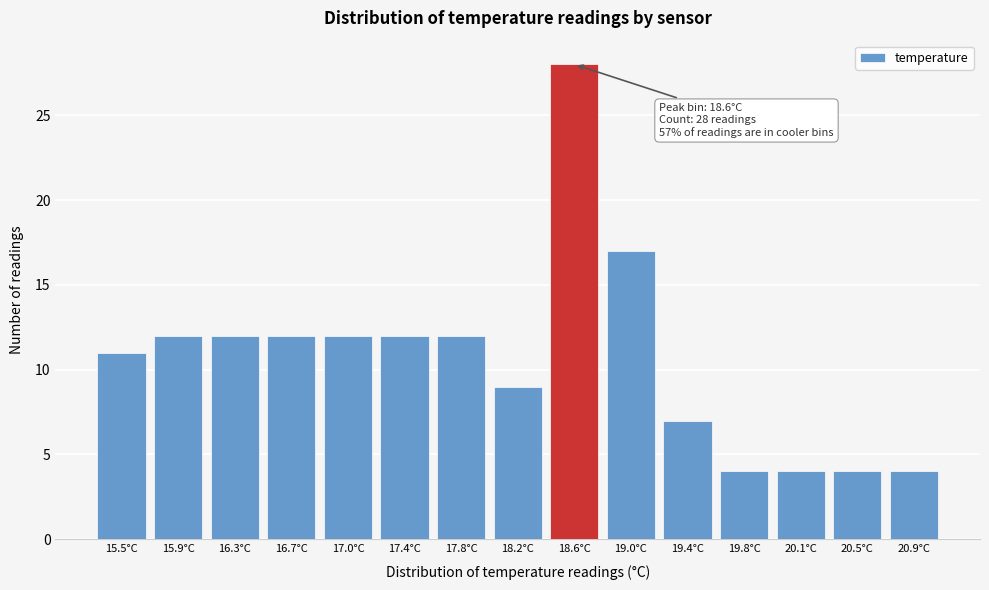

Reading left to right, extract all data points from this chart.

15.5°C=11	15.9°C=12	16.3°C=12	16.7°C=12	17.0°C=12	17.4°C=12	17.8°C=12	18.2°C=9	18.6°C=28	19.0°C=17	19.4°C=7	19.8°C=4	20.1°C=4	20.5°C=4	20.9°C=4